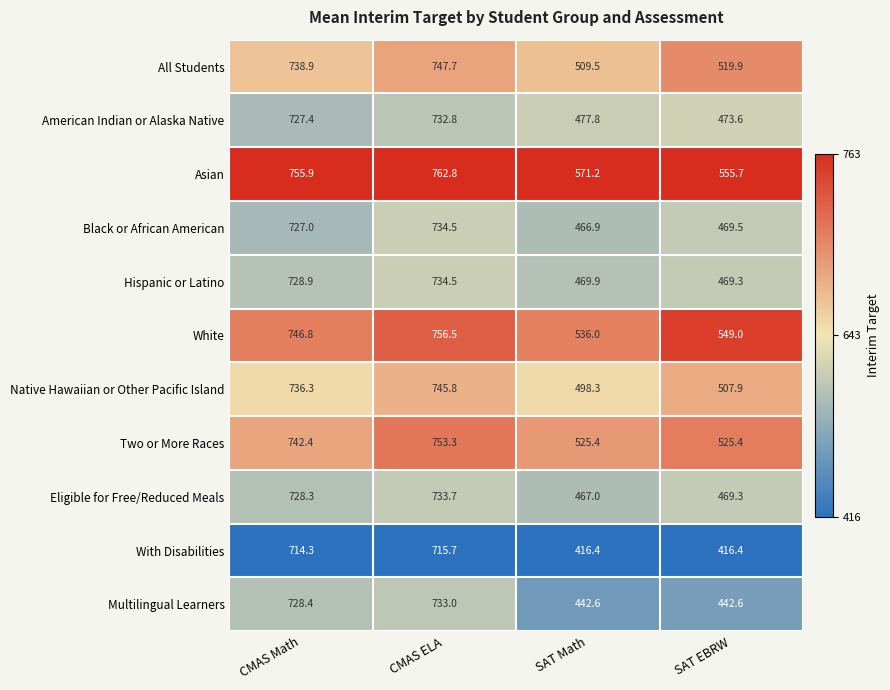

What is the difference between the highest and lowest values at SAT EBRW?

139.3